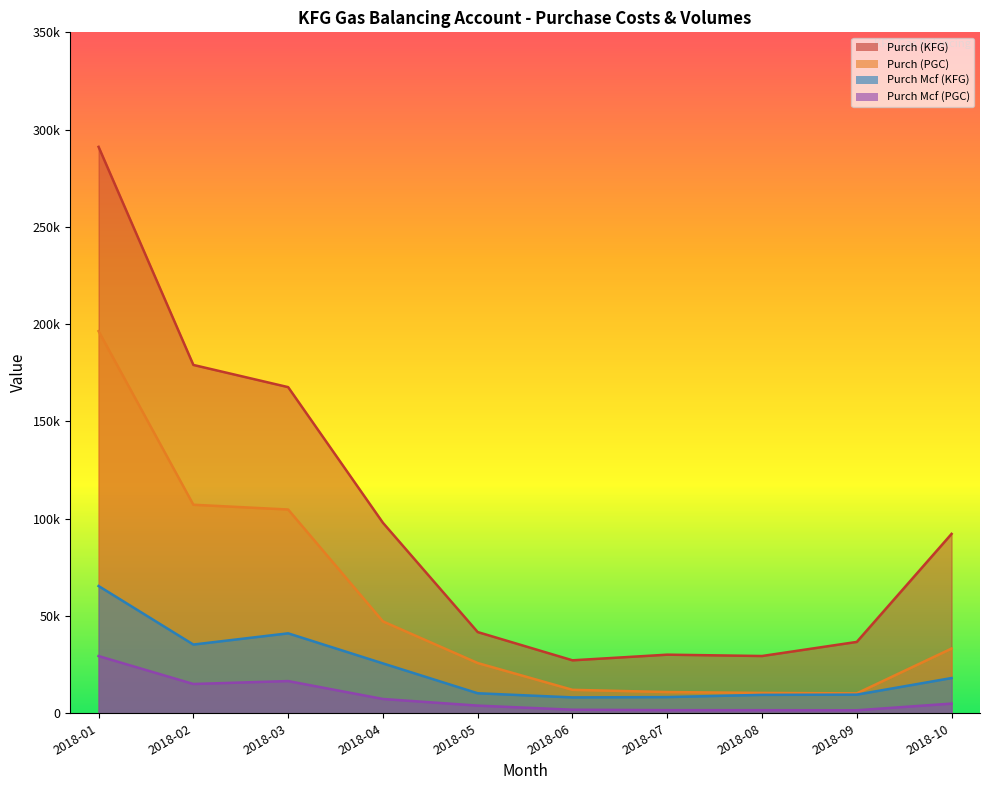

What is the sum of all Purch (KFG) values?

993144